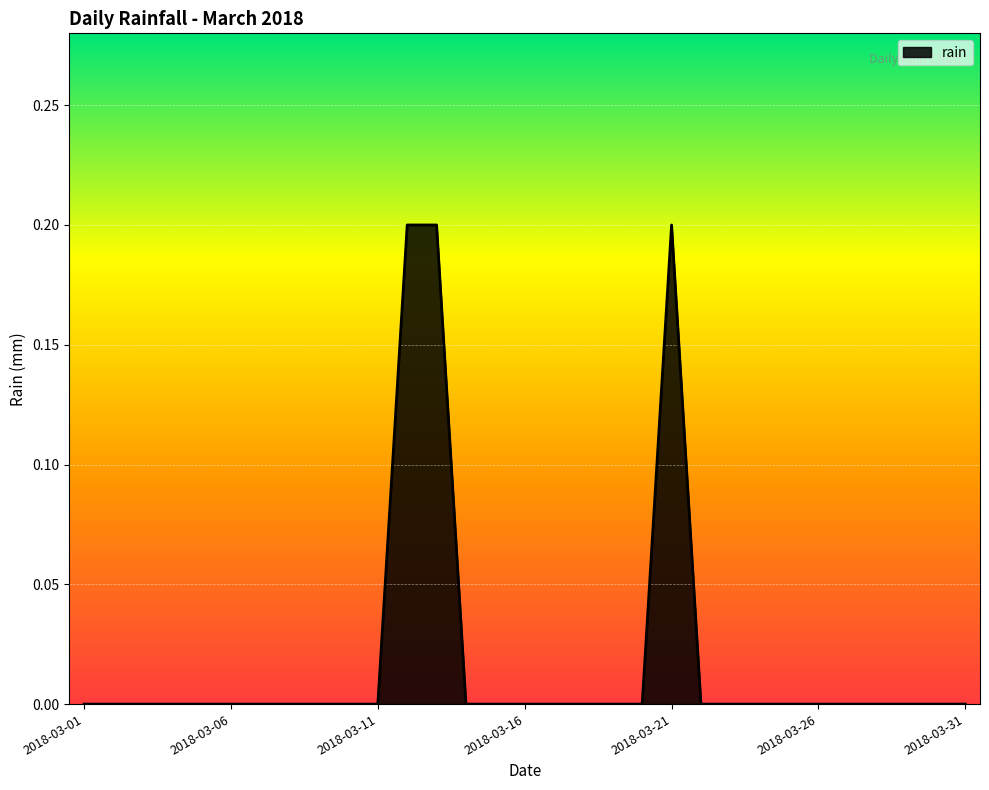

How many lines are shown in the chart?

1